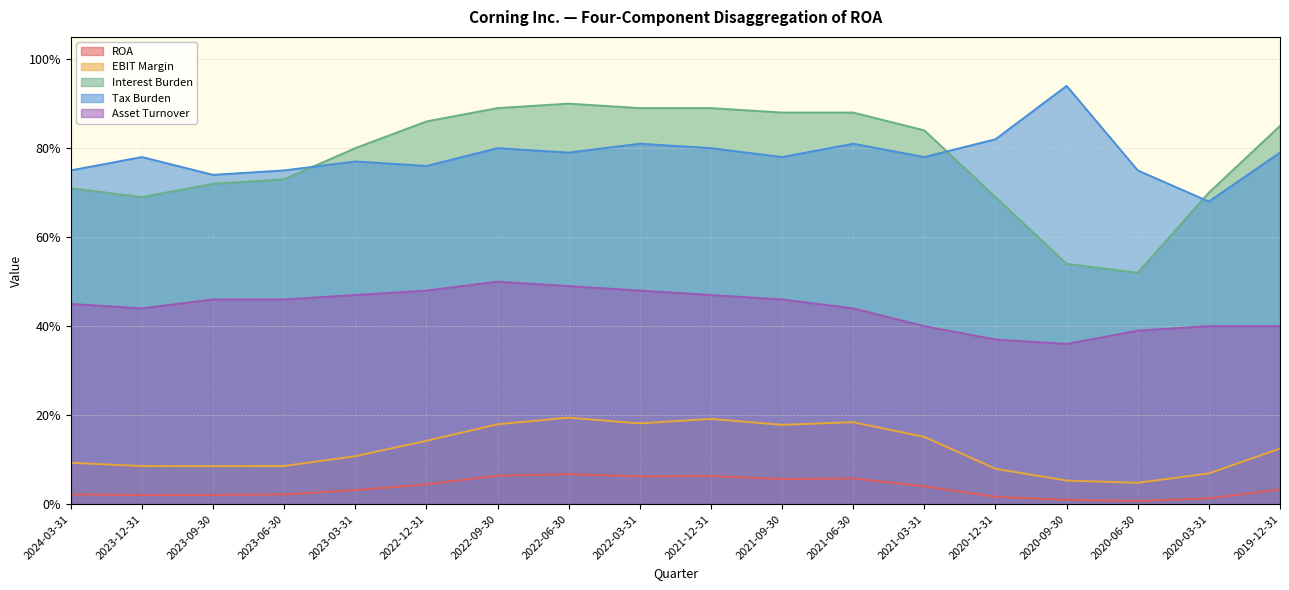

How many lines are shown in the chart?

5